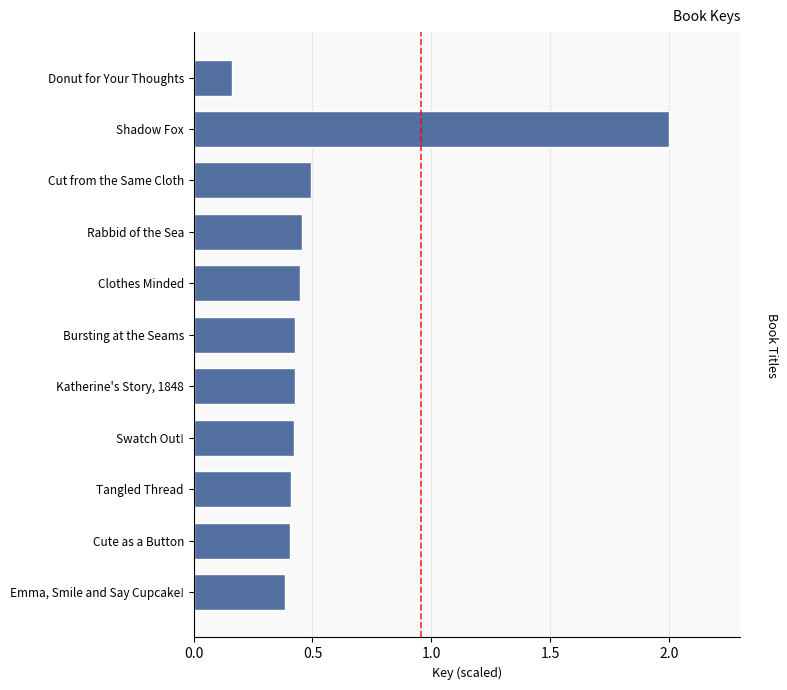

Does the chart contain stacked bars?

No